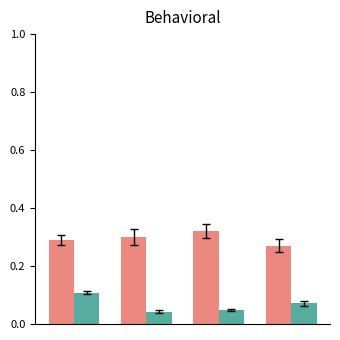

How many groups of bars are there?

4